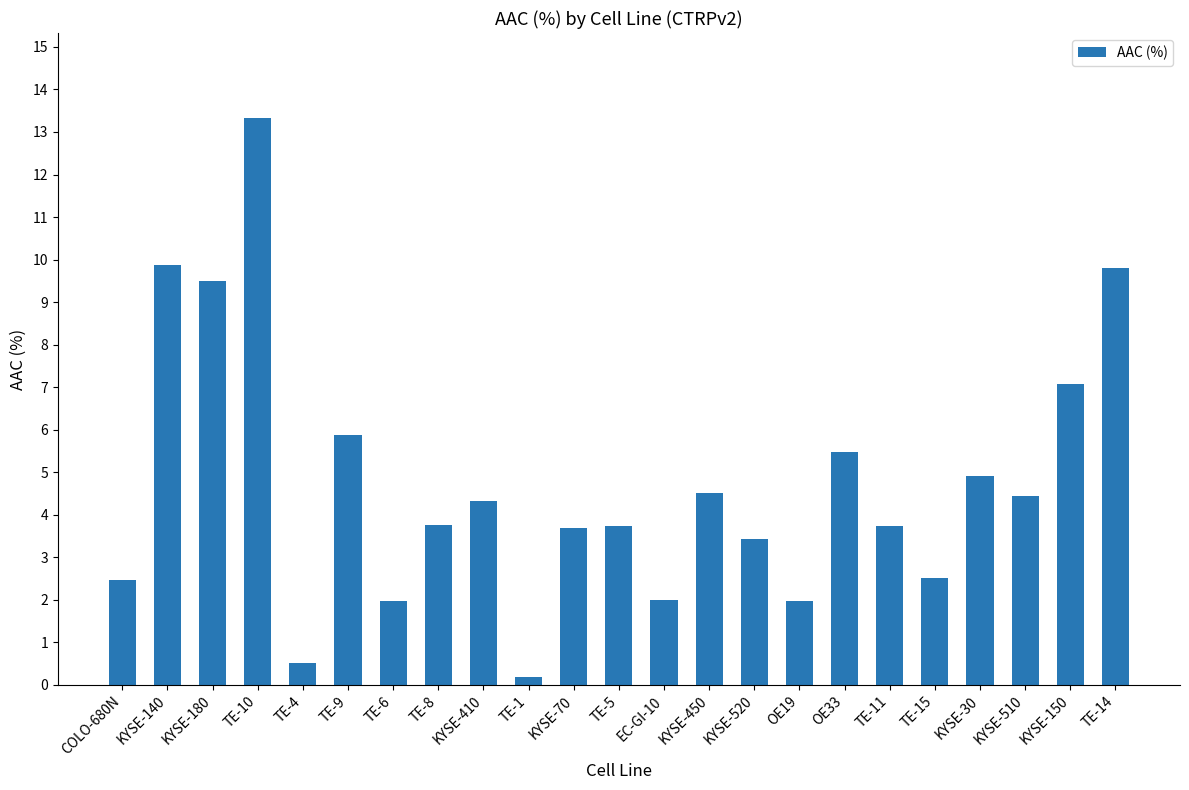

True or false: the data shows 5.9 at TE-9.

True